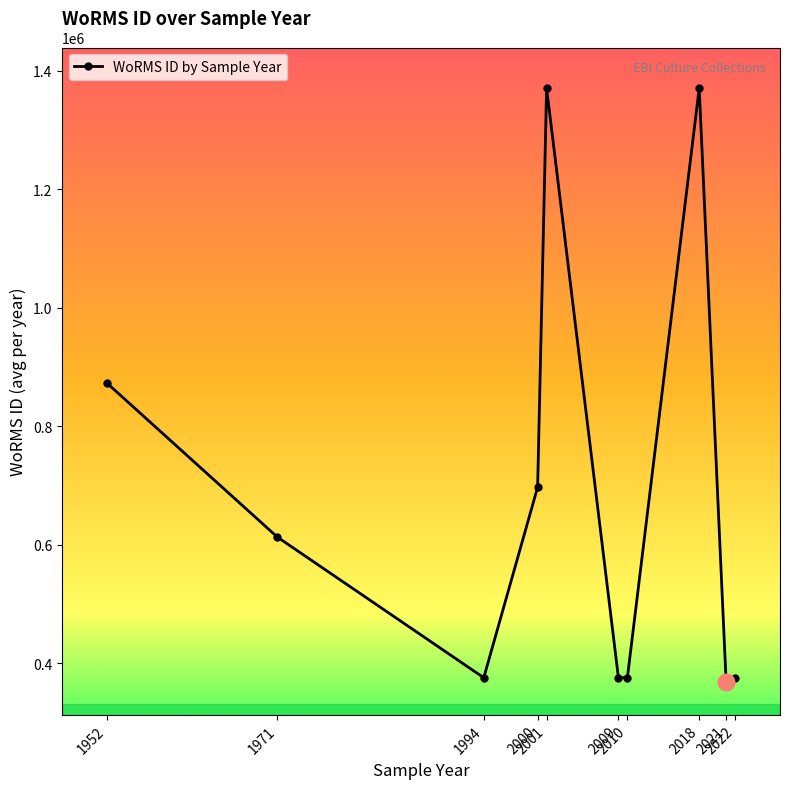

How many lines are shown in the chart?

1